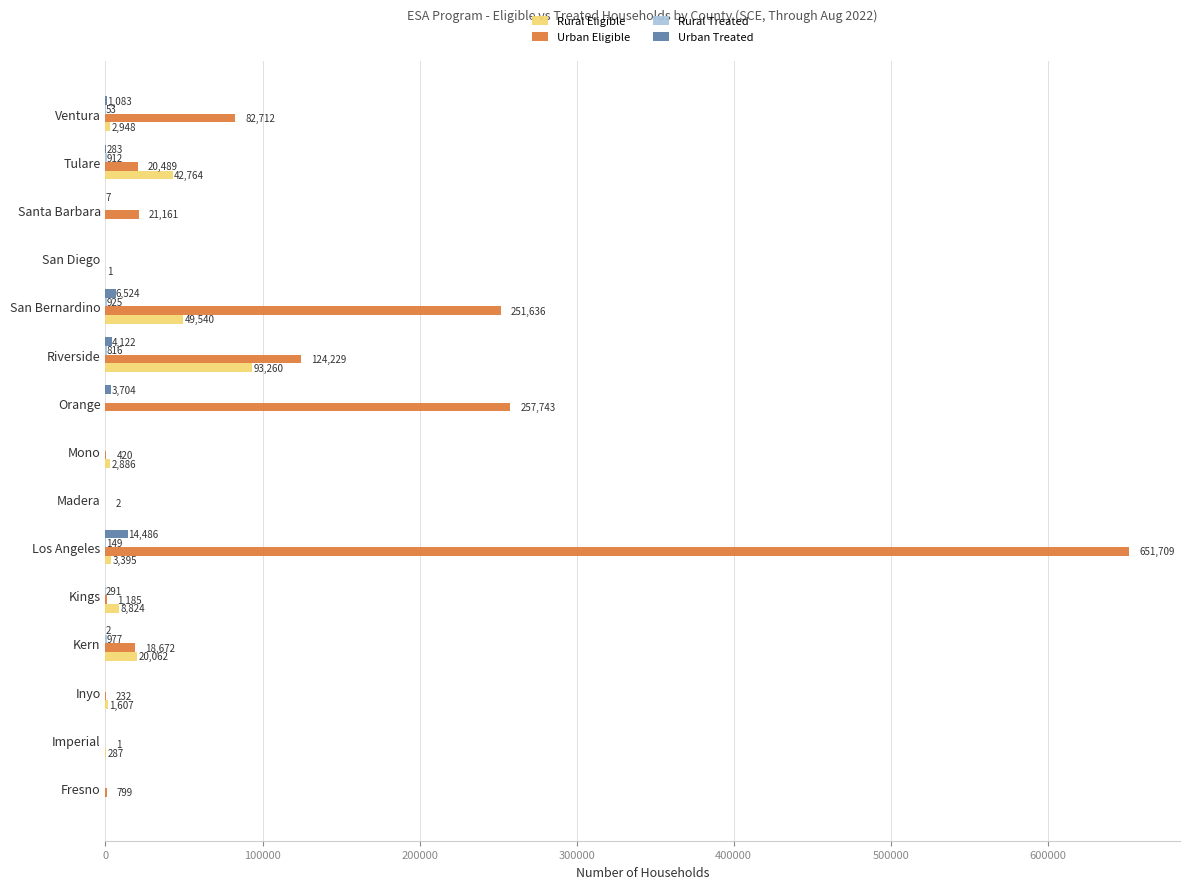

What is the sum of the Urban Eligible values at Santa Barbara and Riverside?

145390